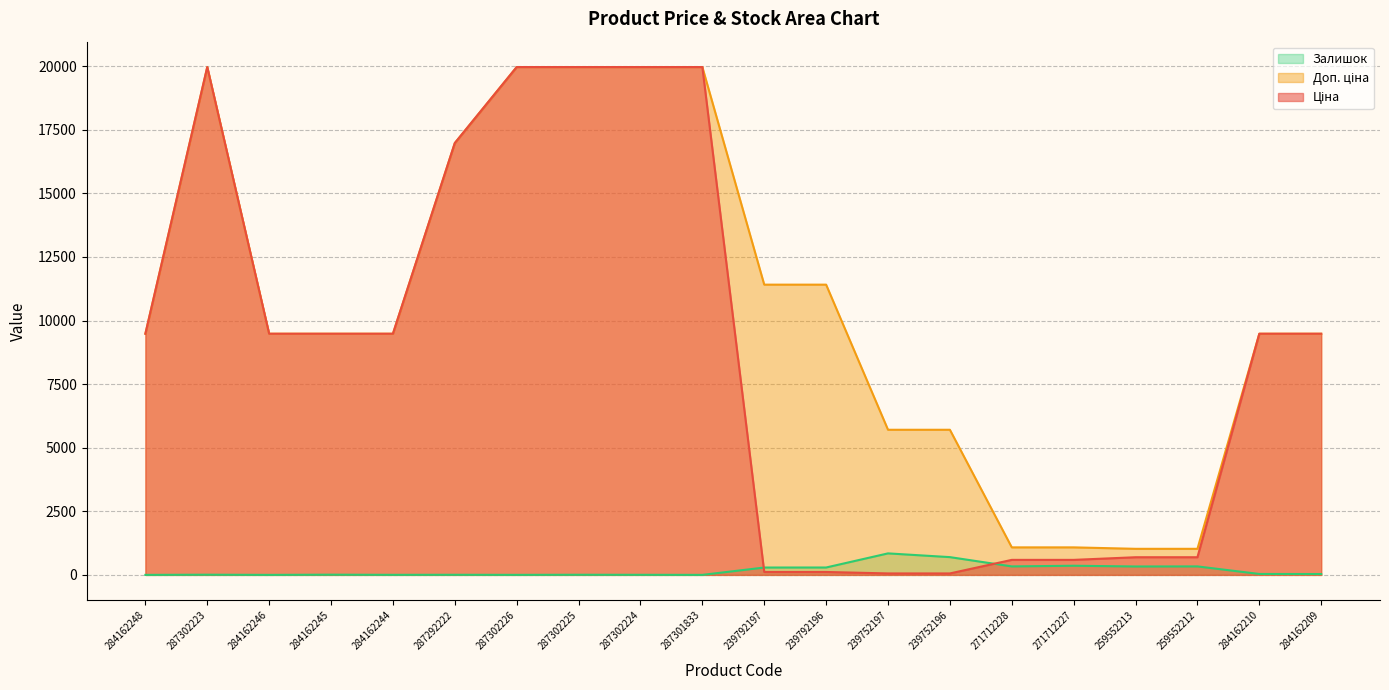

List the labels in order of Залишок value, smallest first.

284162248, 284162246, 287301833, 287302226, 284162244, 287302224, 287292222, 287302225, 287302223, 284162245, 284162209, 284162210, 239792197, 239792196, 259552213, 271712228, 259552212, 271712227, 239752196, 239752197